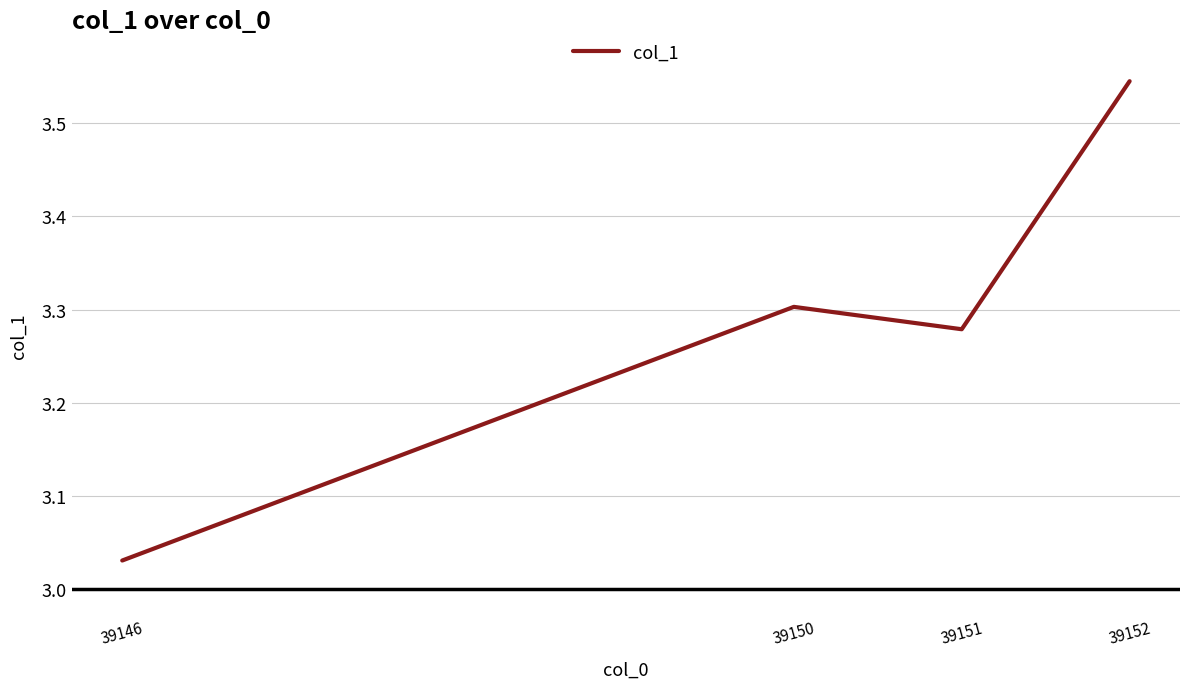

At which label is the value closest to 3?

39146